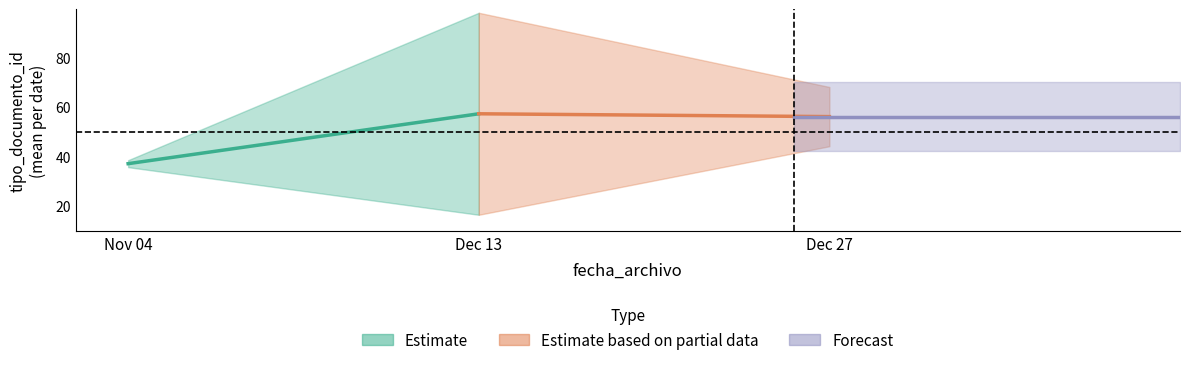

True or false: the data has more than 1 interior local peaks.

False